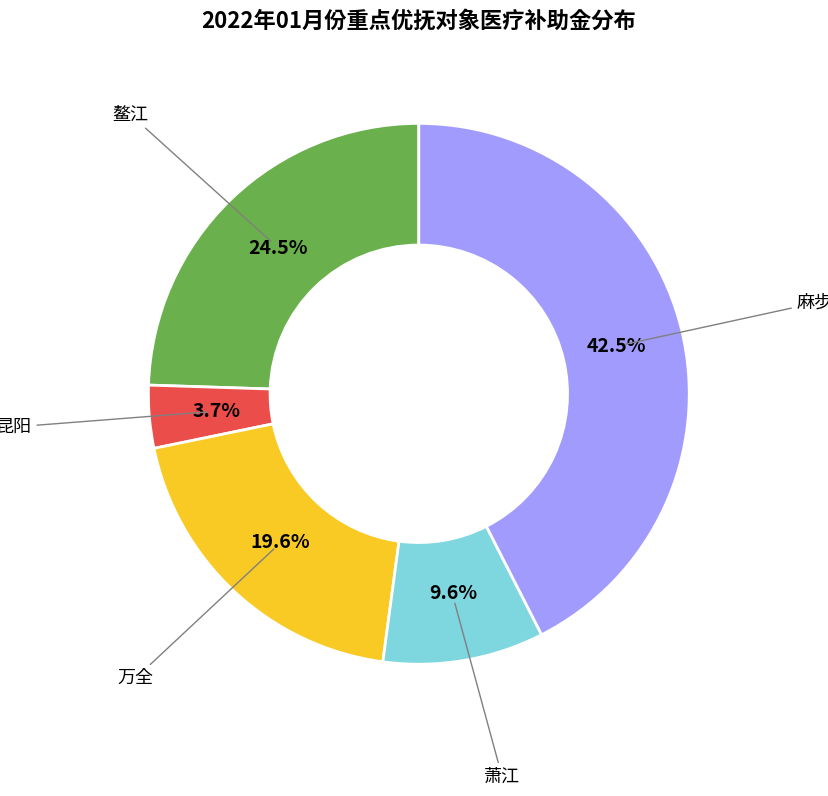

Is there a majority slice in this chart?

No